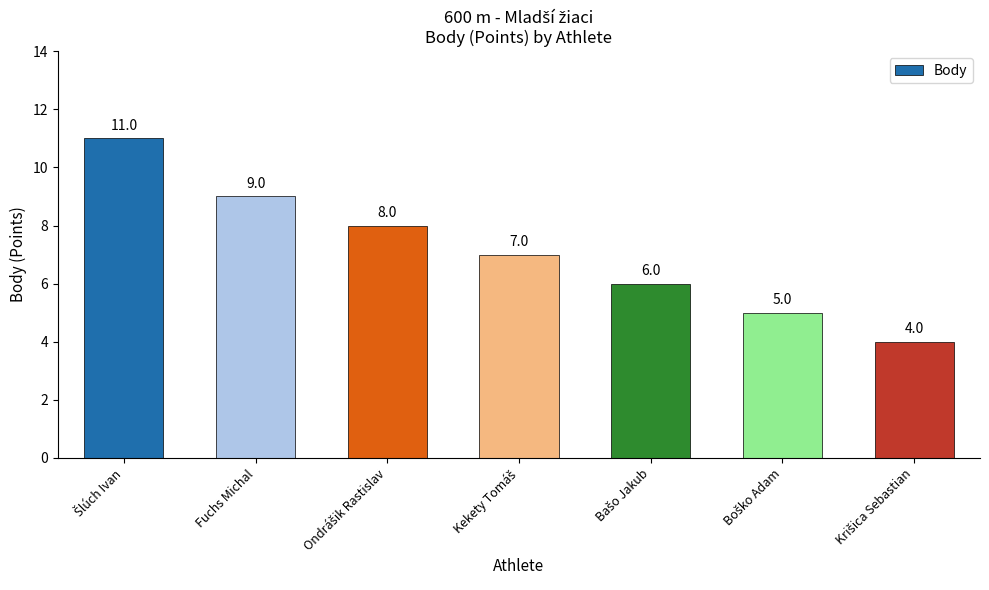

What is the greatest value displayed?

11